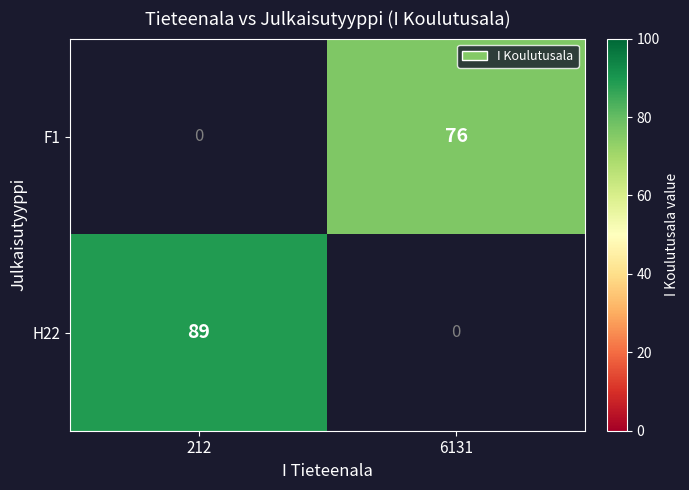

True or false: F1 has a value of 76 at 6131.

True